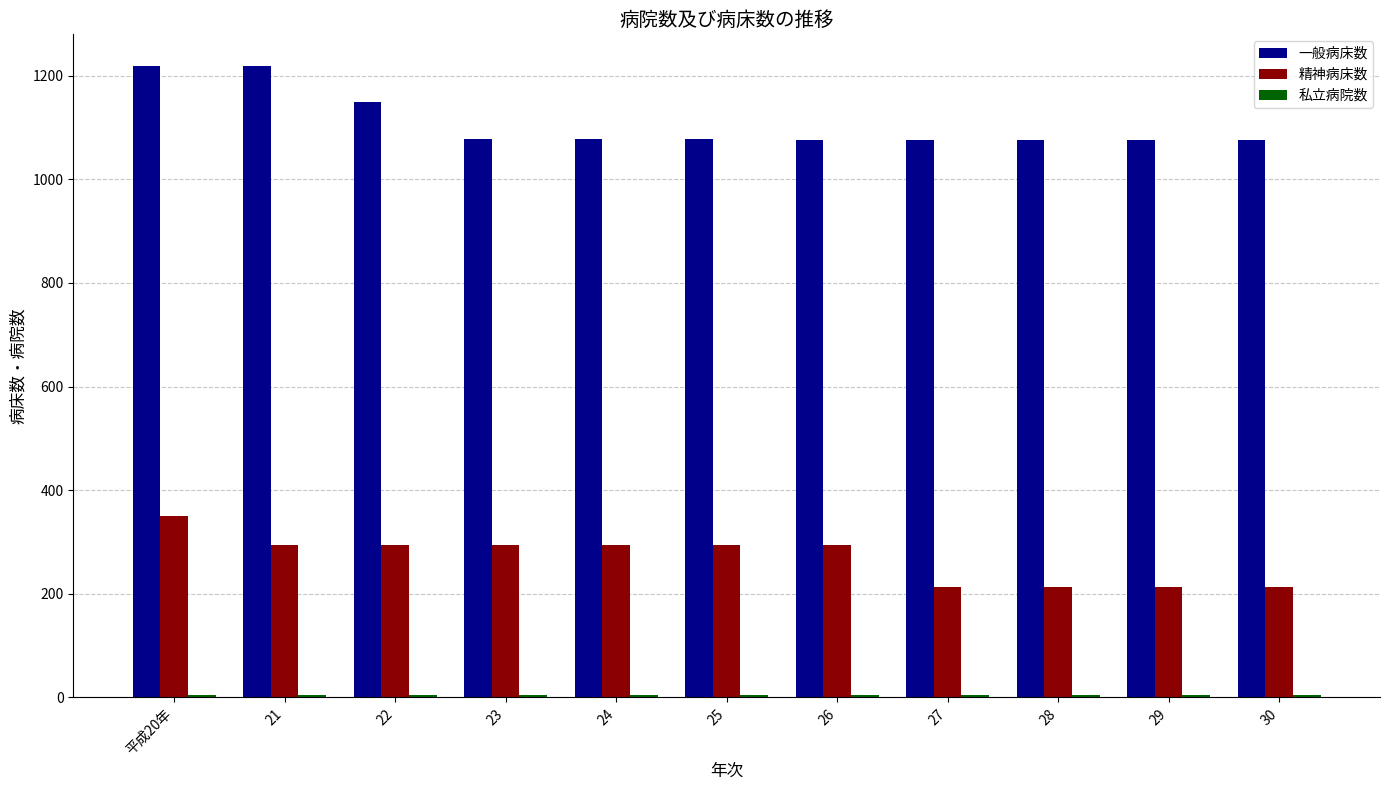

The 一般病床数 series shows 814 at 平成20年. True or false?

False